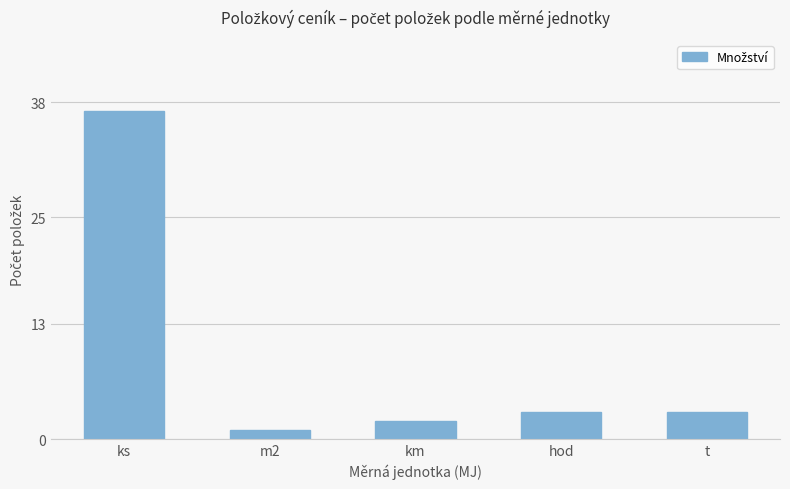

What is the value of the 5th bar from the left?

3